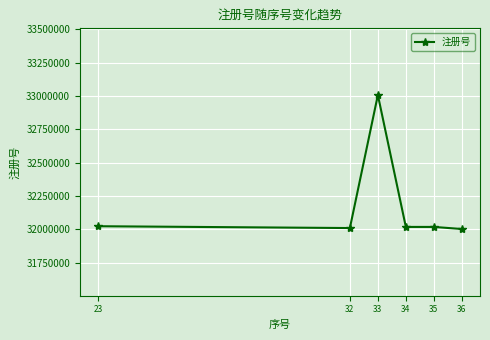

Approximately how many times larger is the value at 34 compared to 23?

1.0